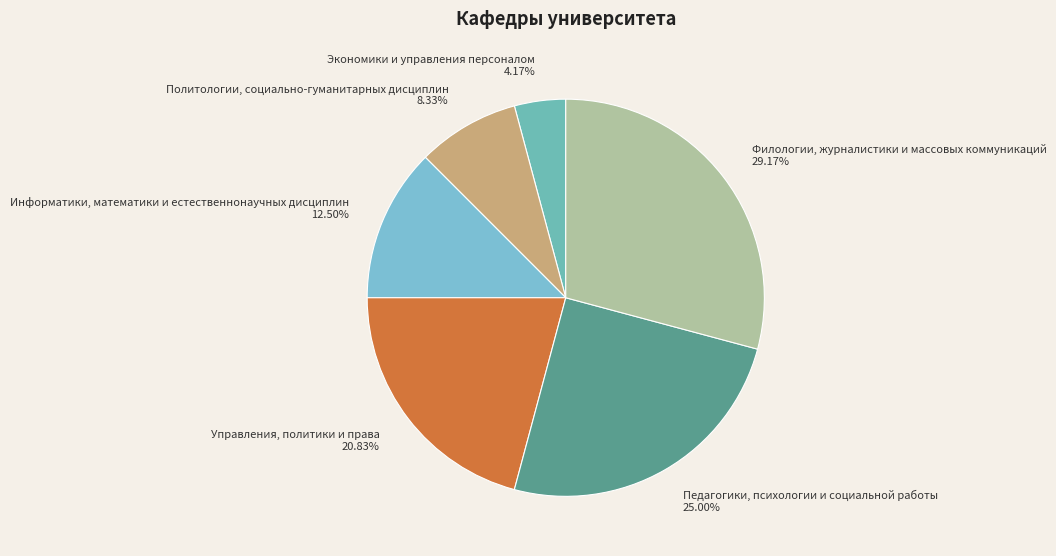

To the nearest percent, what is the average slice percentage?

17%